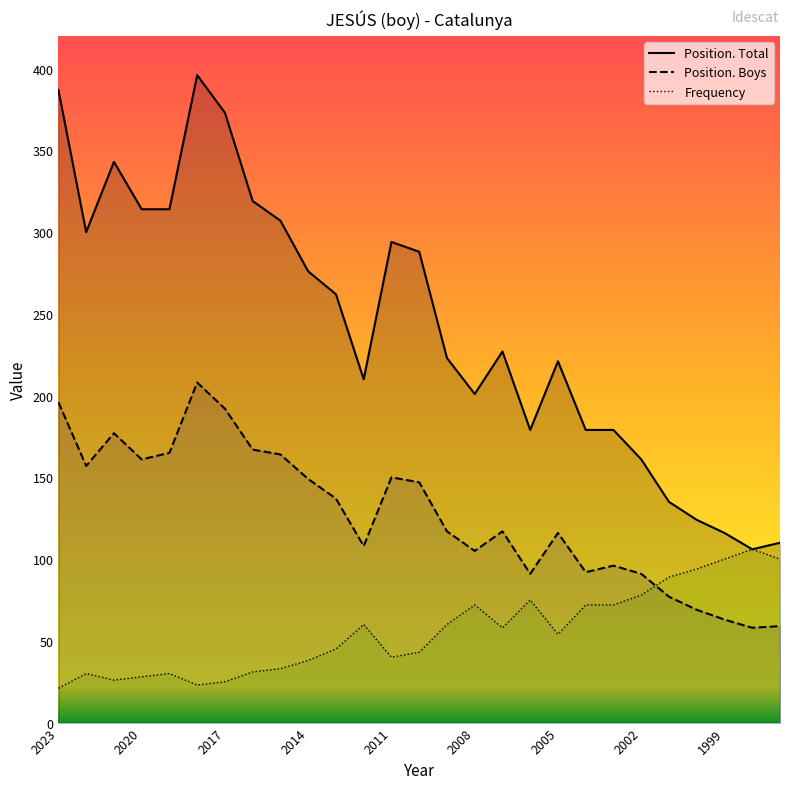

True or false: Position. Boys and Position. Total cross at least once.

False